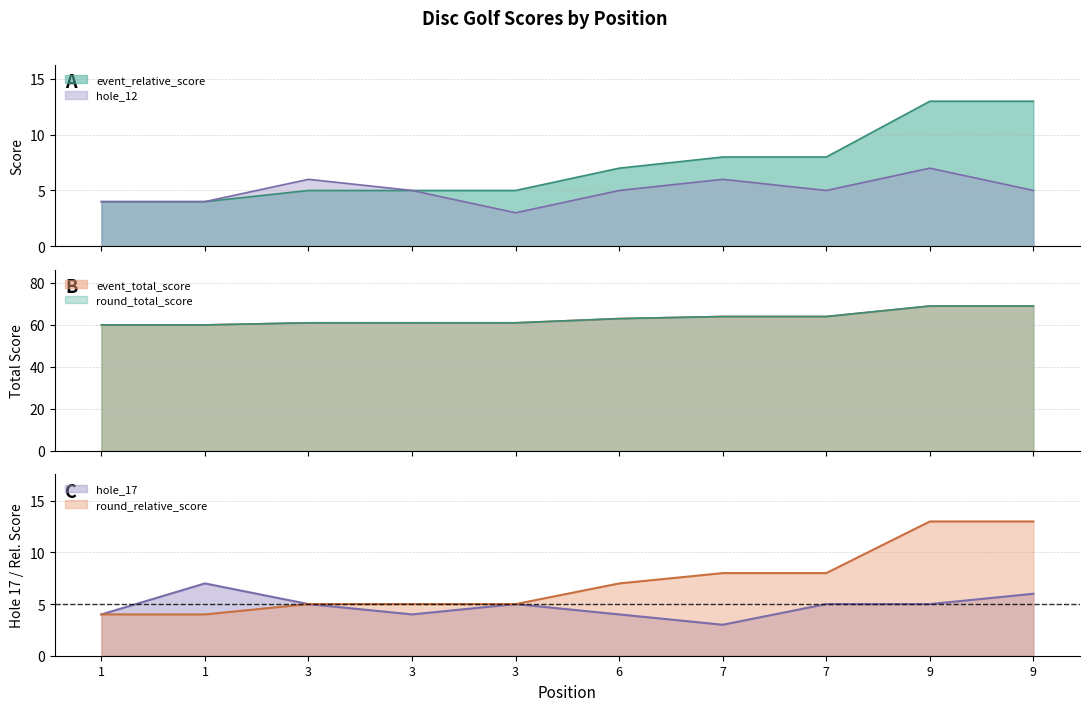

What are all the series names shown in the legend?

event_relative_score, event_total_score, round_relative_score, round_total_score, hole_12, hole_17